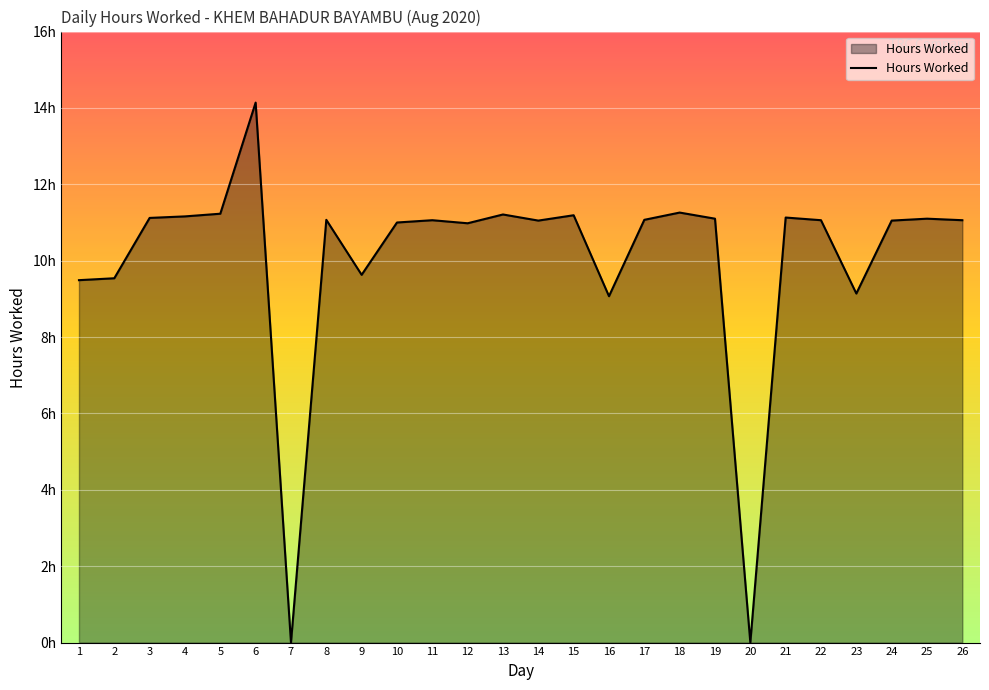

The chart shows a value of 16.5 at 9. True or false?

False